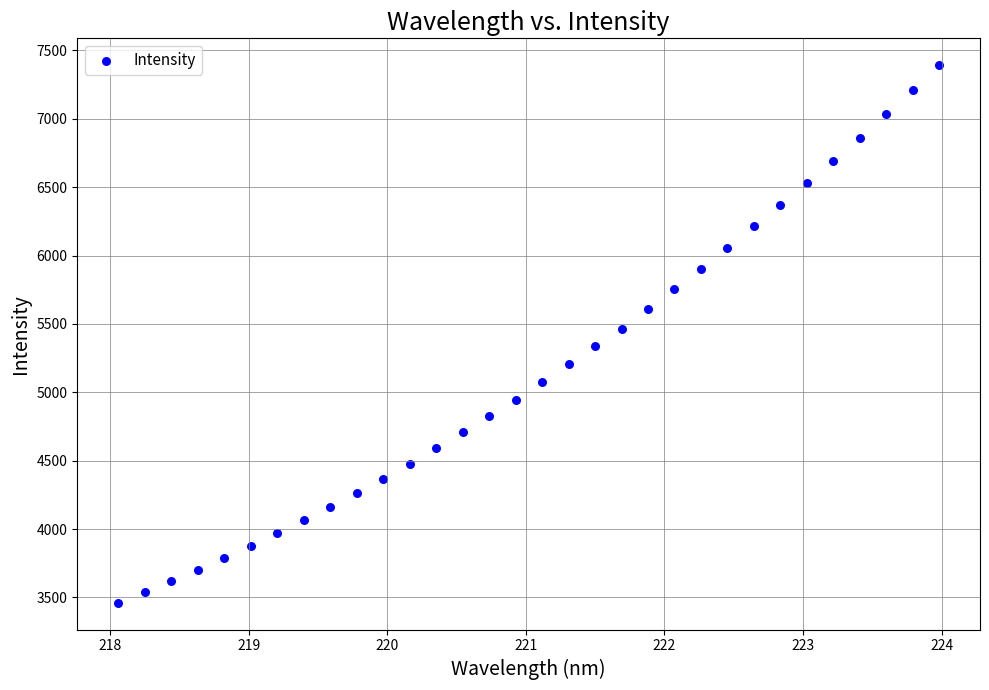

What is the range of X values (max minus min)?

5.9